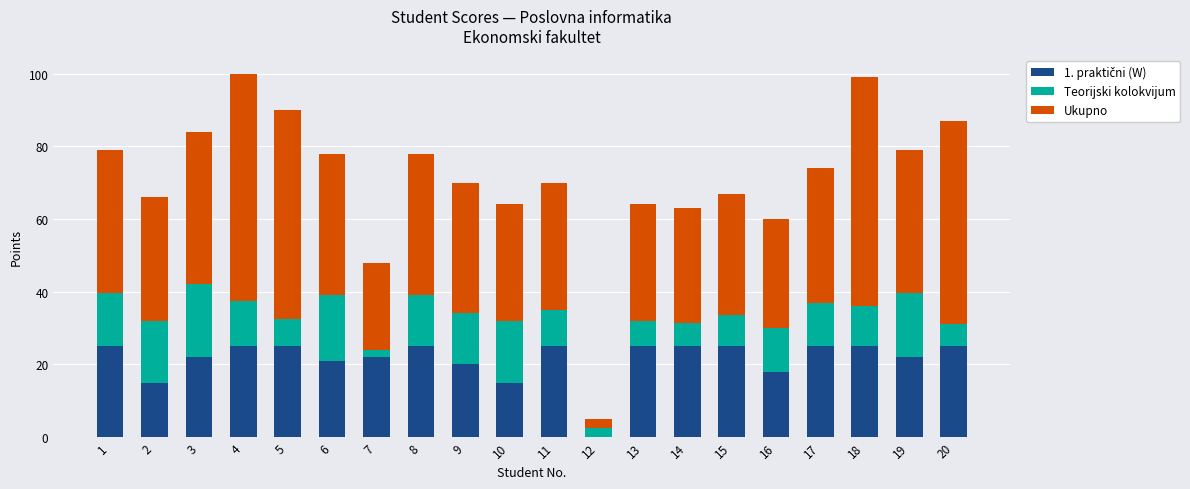

What is the total value across all series at 11?

70.0